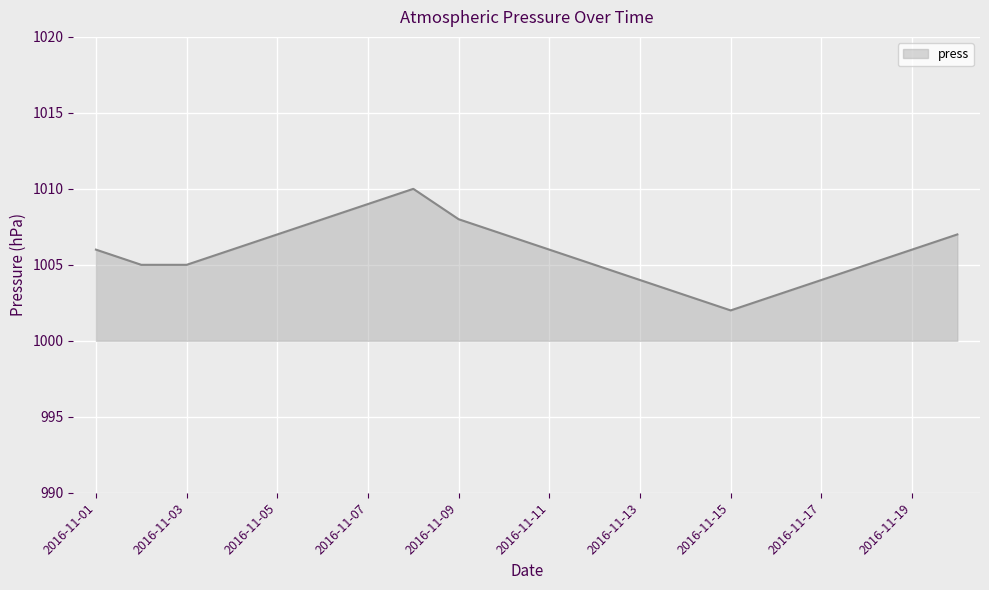

What is the minimum value shown in the chart?

1002